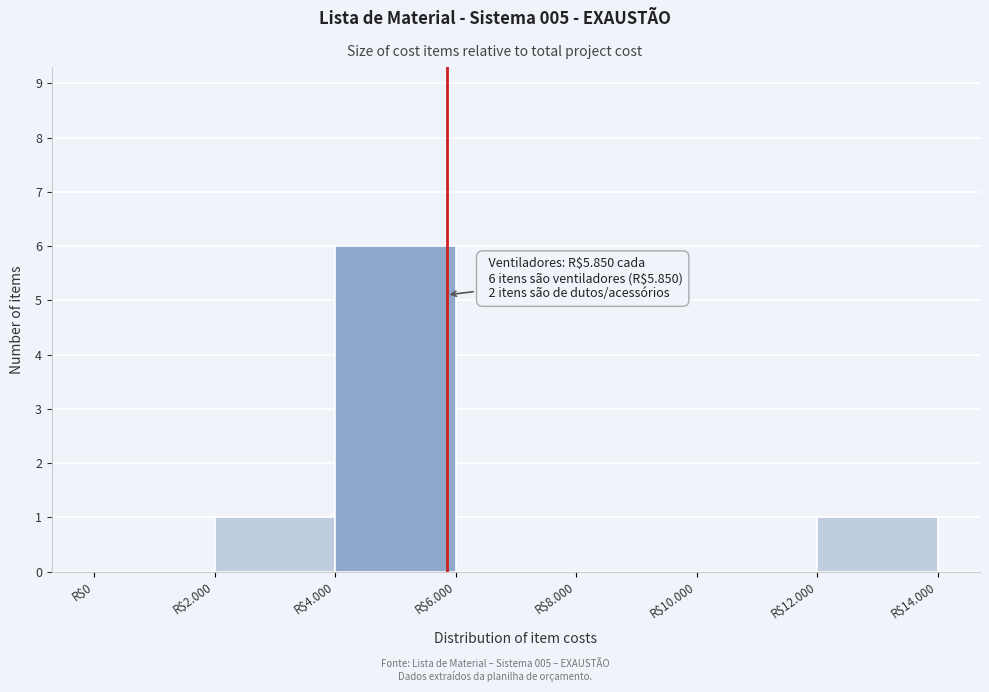

Which category has the highest value across all series?

R$4.000